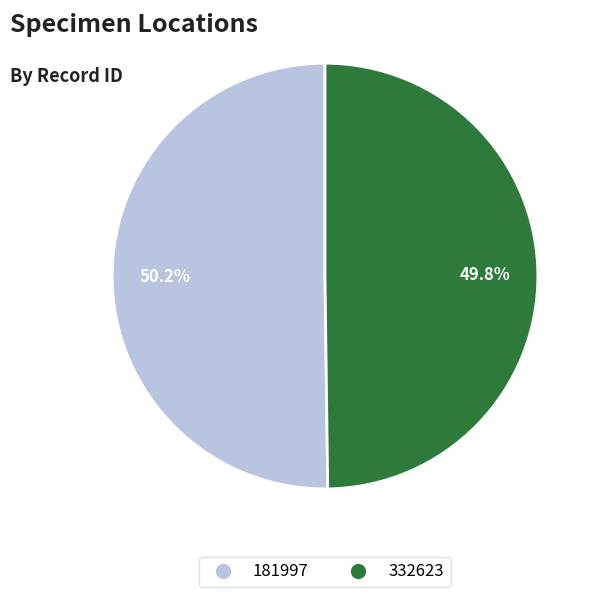

Is there a majority slice in this chart?

Yes